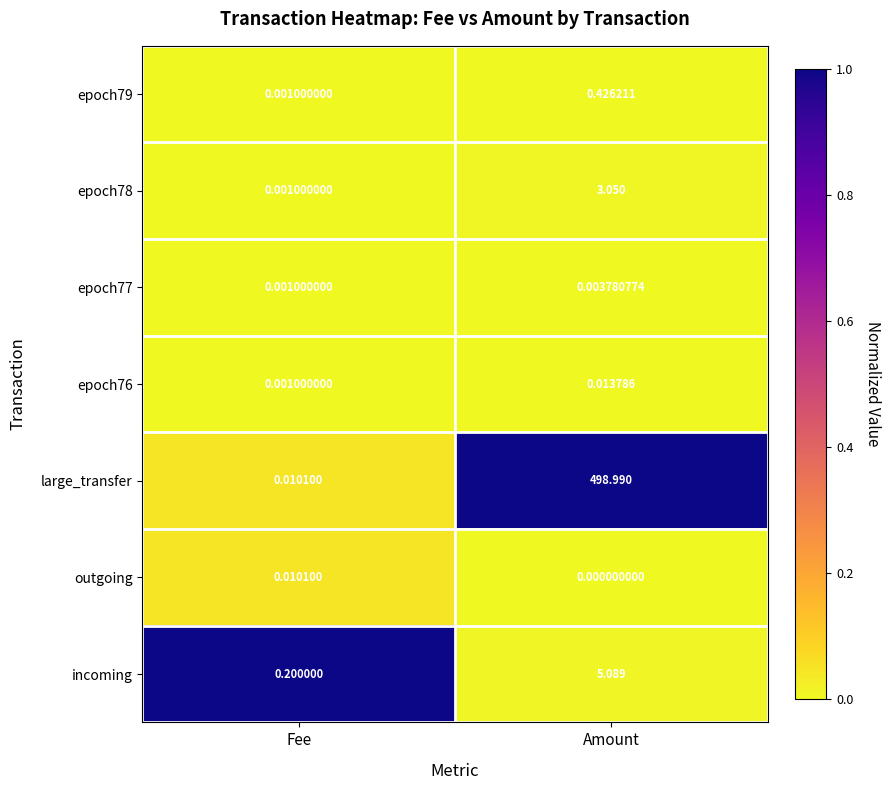

Which series changed the most between Fee and Amount?

large_transfer